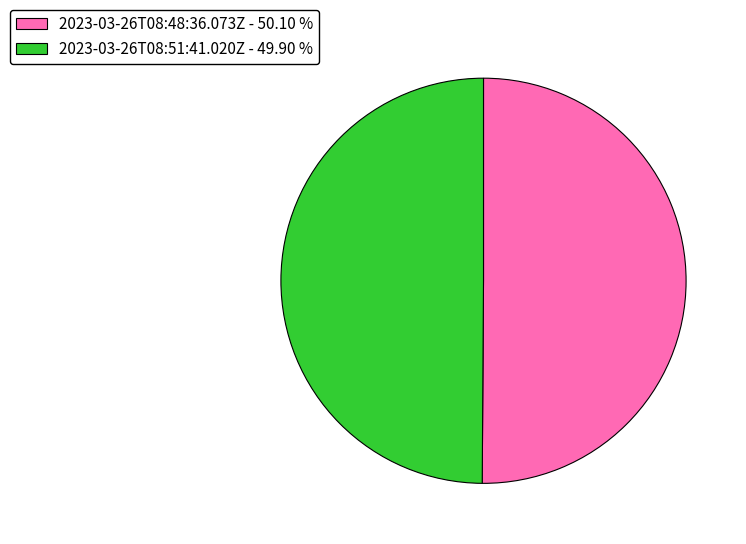

Combined, do 2023-03-26T08:48:36.073Z - 50.10 % and 2023-03-26T08:51:41.020Z - 49.90 % account for over 50%?

Yes